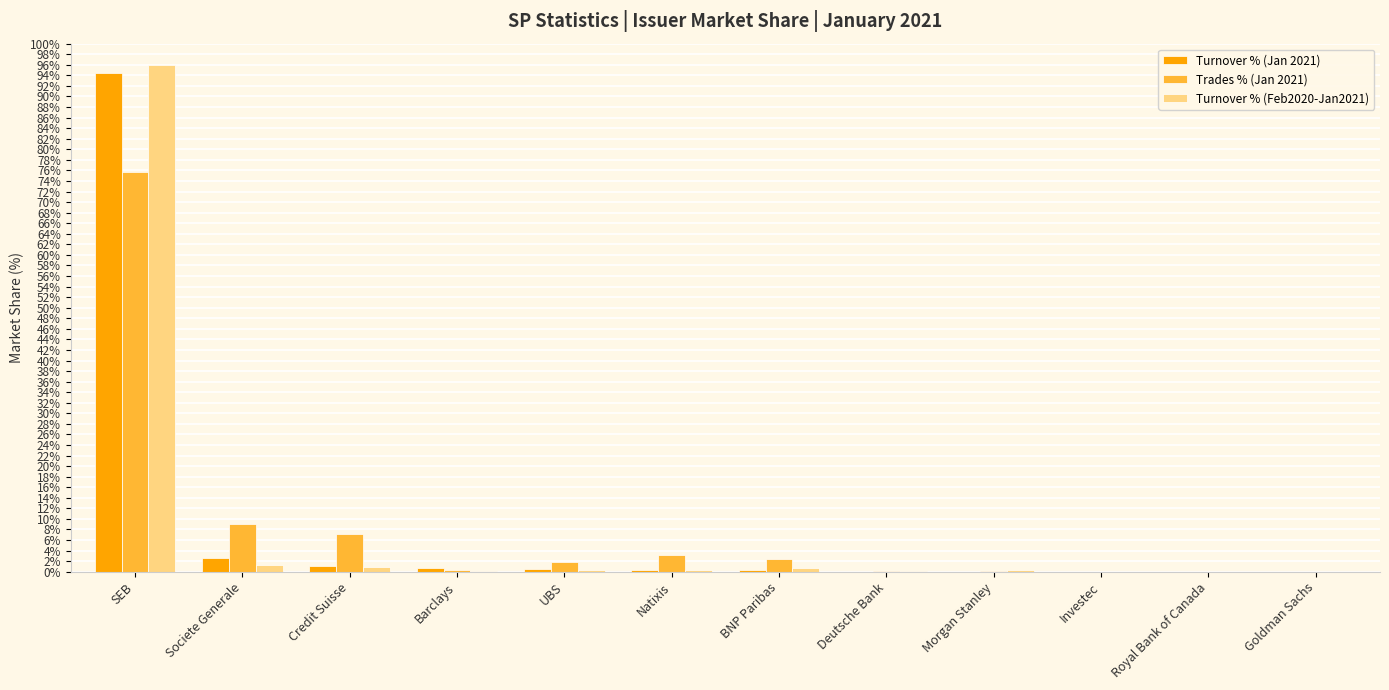

What is the spread (max minus min) of values at UBS?

1.6